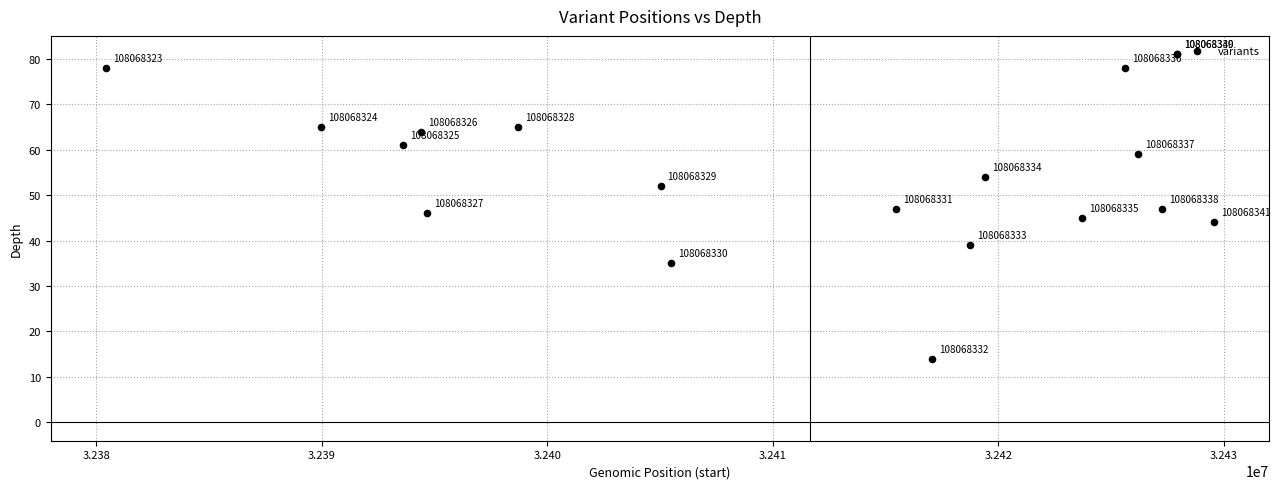

What Y value in the scatter plot is closest to 47?

47